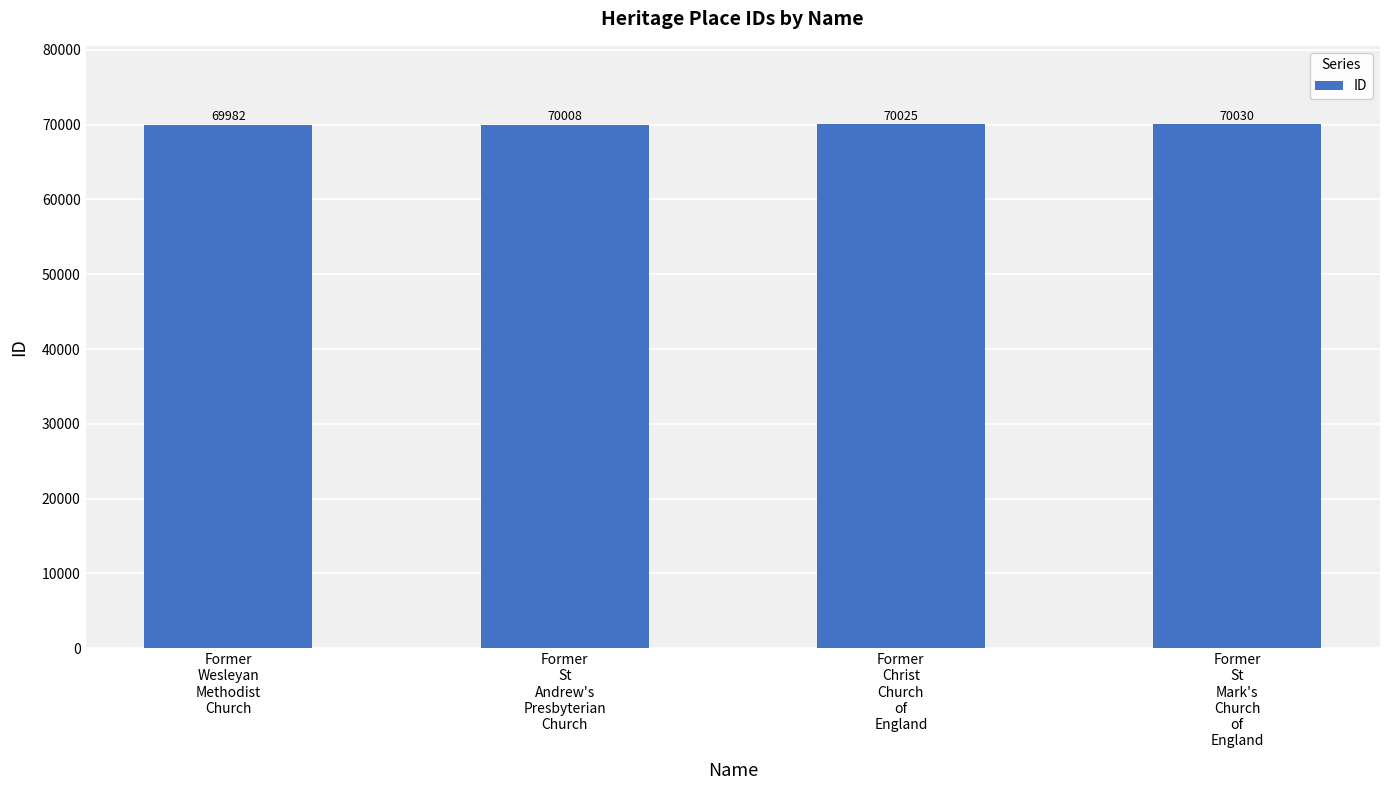

What is the difference between the maximum and minimum values?

48